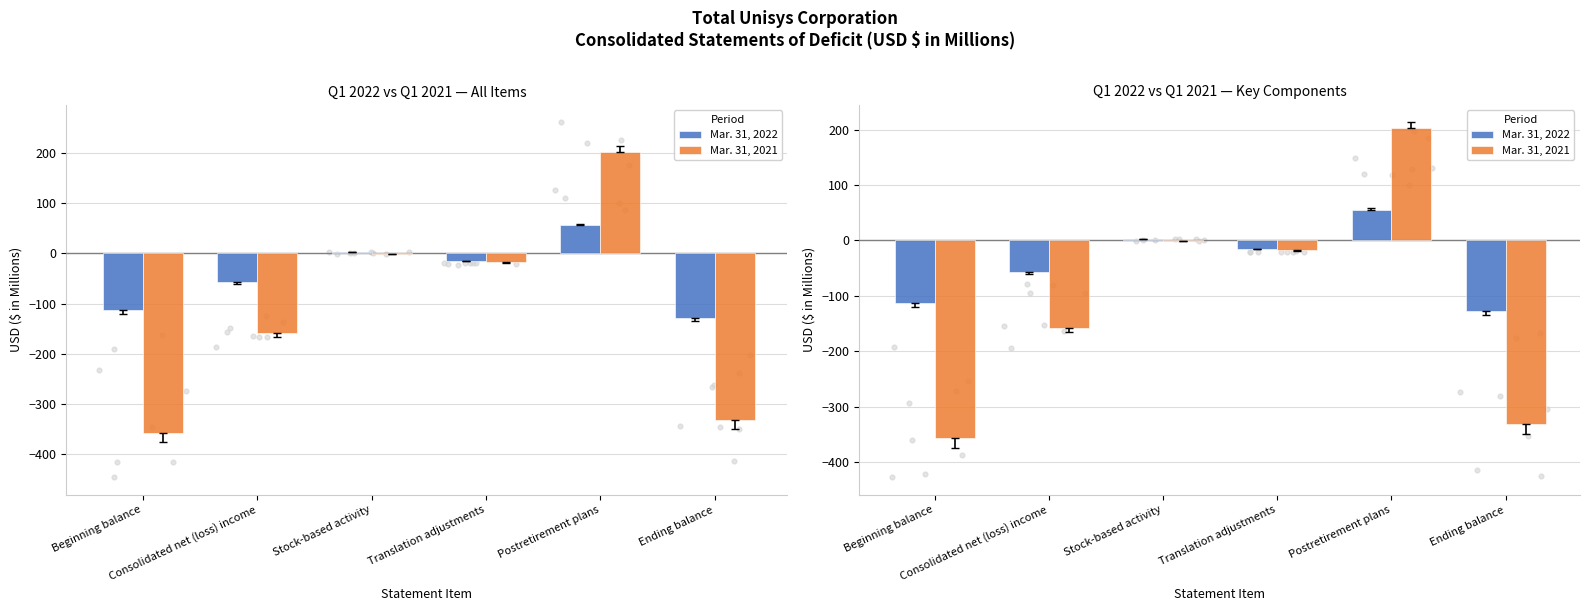

What are all the series names shown in the legend?

Mar. 31, 2022, Mar. 31, 2021